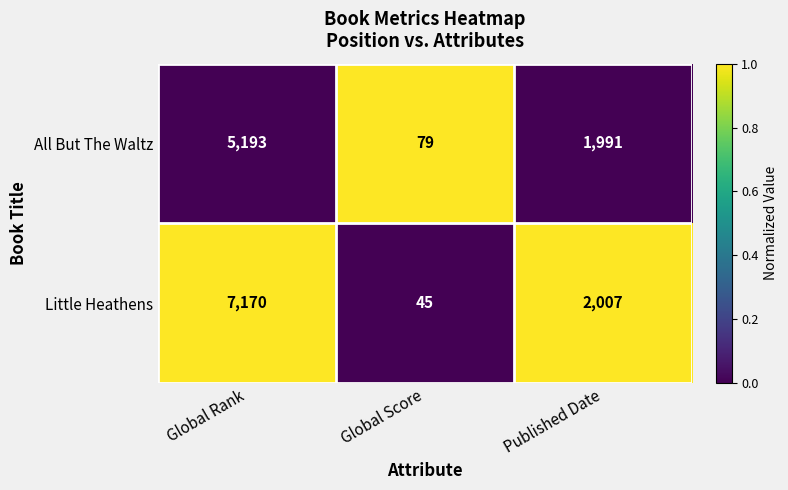

What is the difference between the highest and lowest values at Published Date?

16